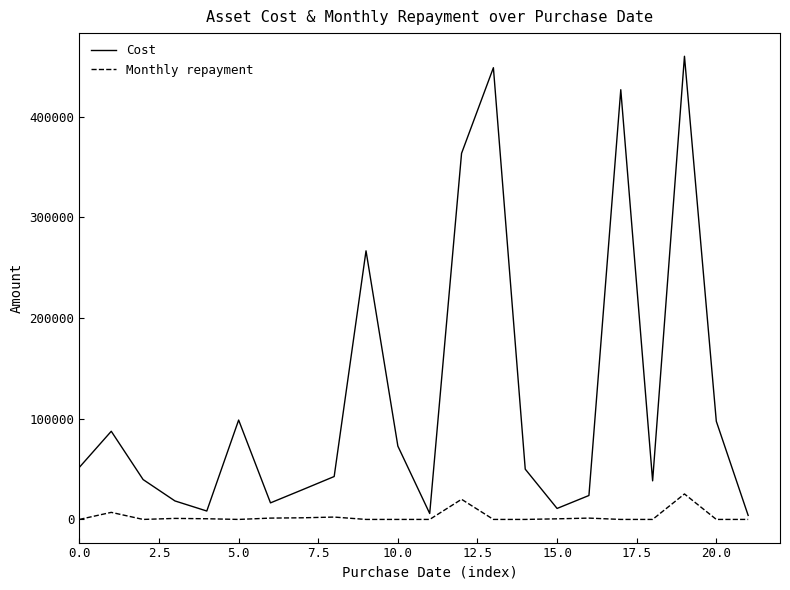

Which series has the largest total across all categories?

Cost